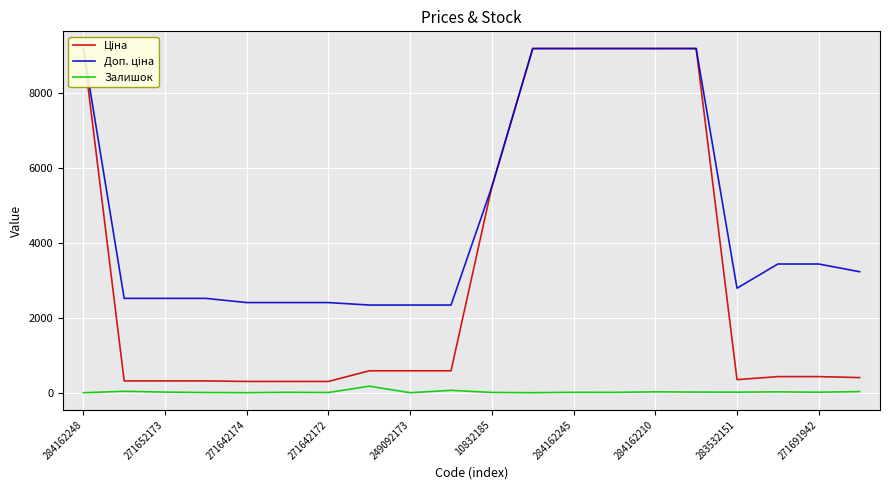

True or false: Залишок and Ціна cross at least once.

False